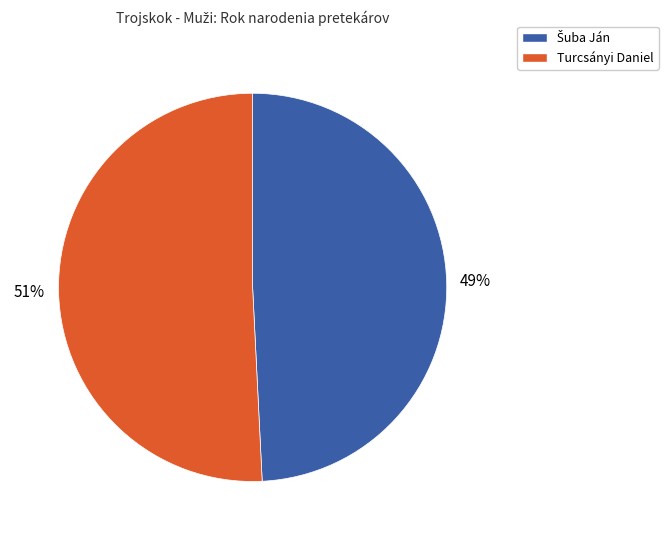

To the nearest percent, what is the average slice percentage?

50%